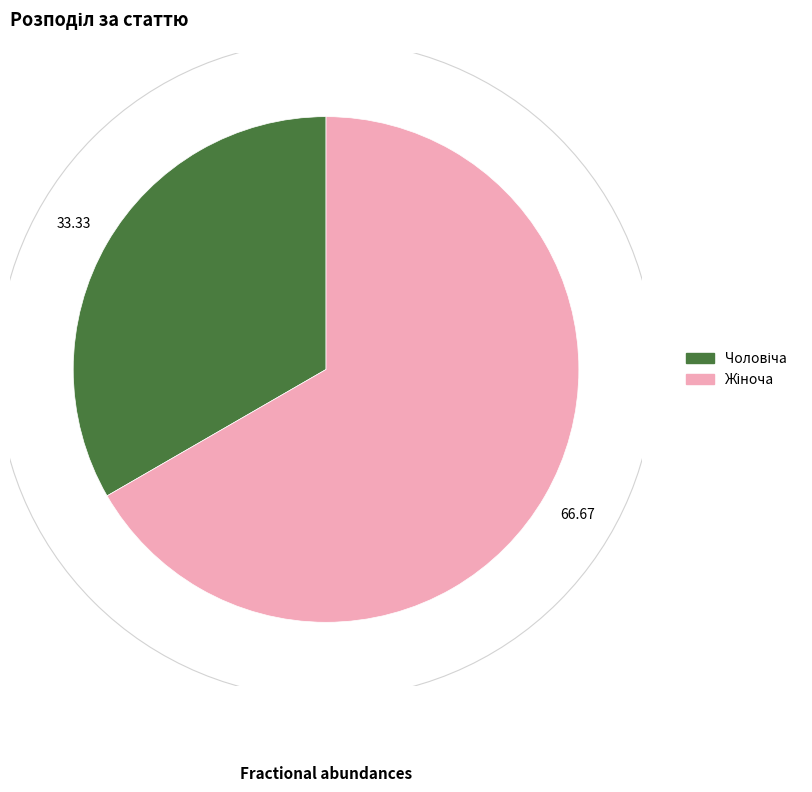

Is there a majority slice in this chart?

Yes